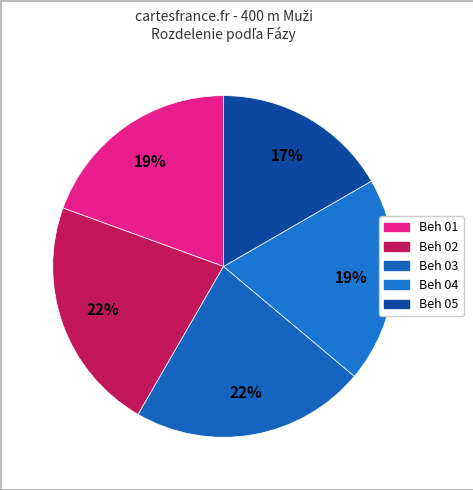

How many segments does this pie chart have?

5